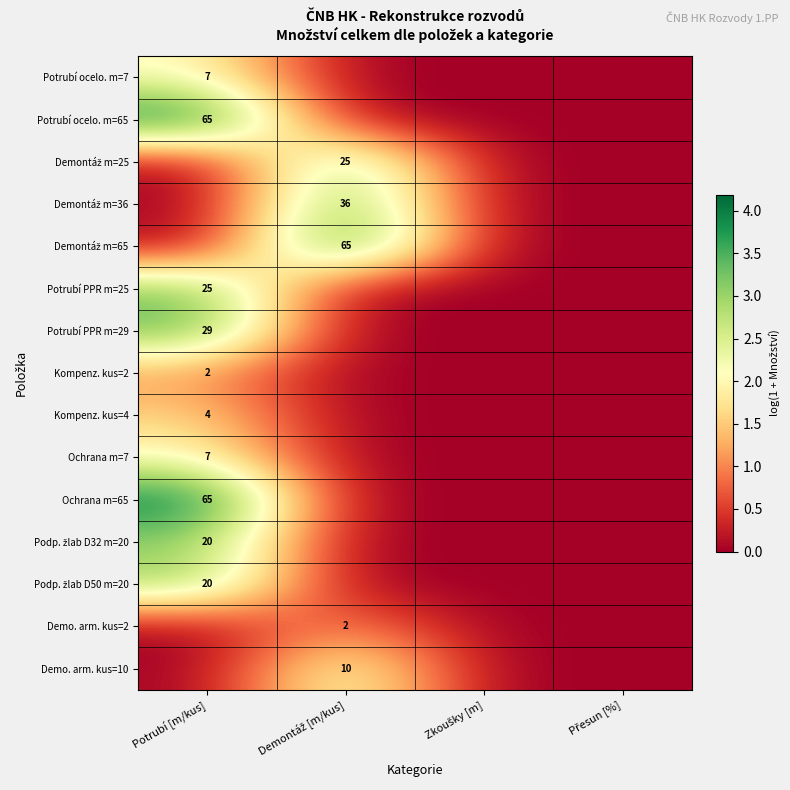

At Přesun [%], list the series in order from smallest to largest.

Potrubí ocelo. m=7, Potrubí ocelo. m=65, Demontáž m=25, Demontáž m=36, Demontáž m=65, Potrubí PPR m=25, Potrubí PPR m=29, Kompenz. kus=2, Kompenz. kus=4, Ochrana m=7, Ochrana m=65, Podp. žlab D32 m=20, Podp. žlab D50 m=20, Demo. arm. kus=2, Demo. arm. kus=10